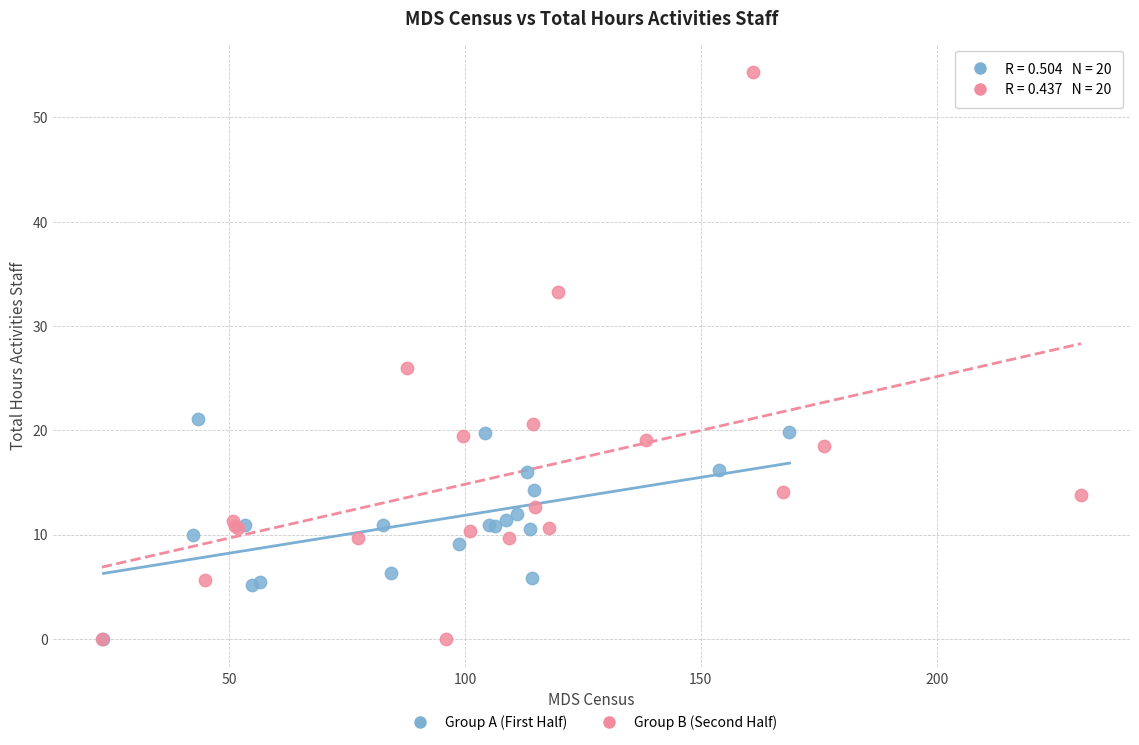

What are all the series names shown in the legend?

Group A (First Half), Group B (Second Half)